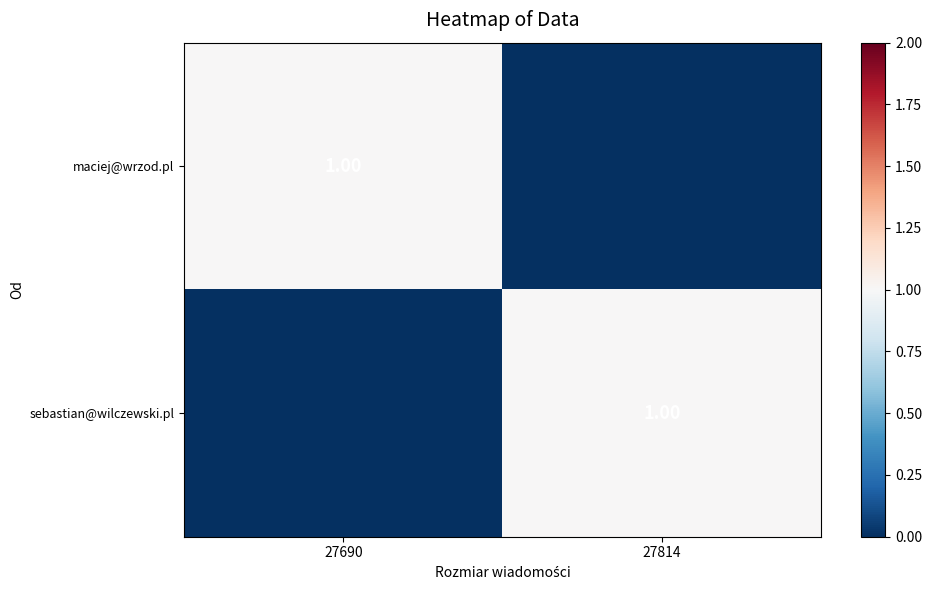

True or false: sebastian@wilczewski.pl has a value of -1 at 27690.

False